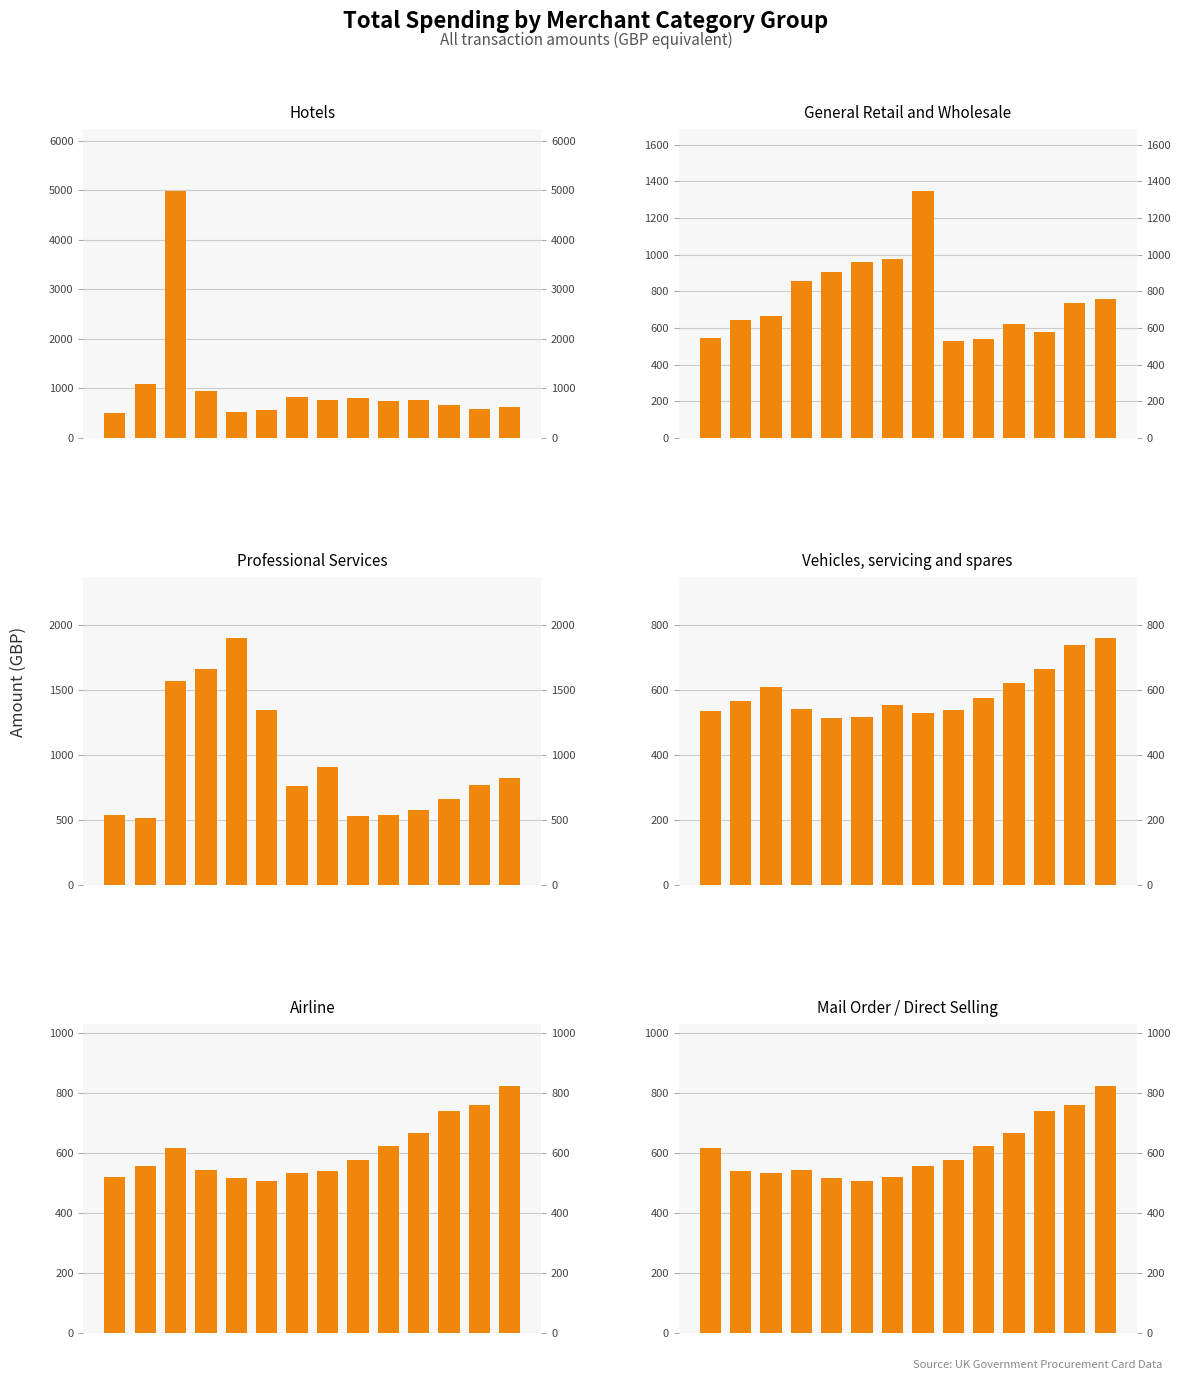

Reading left to right, list all the values displayed in this chart.

Hotels: 506.9	1088.0	4990.0	942.3	518.3	554.9	822.1	770.7	795.4	738.6	759.0	664.4	575.1	623.2
General Retail and Wholesale: 543.5	645.9	663.4	855.1	906.0	959.3	975.2	1348.3	531.2	540.3	623.2	575.1	738.6	759.0
Professional Services: 543.5	515.9	1570.0	1662.0	1894.4	1348.3	759.0	906.0	531.2	540.3	575.1	664.4	770.7	822.1
Vehicles, servicing and spares: 536.1	566.5	609.4	543.5	515.9	518.3	554.9	531.2	540.3	575.1	623.2	664.4	738.6	759.0
Airline: 518.3	554.9	616.0	543.5	515.9	506.9	531.2	540.3	575.1	623.2	664.4	738.6	759.0	822.1
Mail Order / Direct Selling: 616.0	540.3	531.2	543.5	515.9	506.9	518.3	554.9	575.1	623.2	664.4	738.6	759.0	822.1